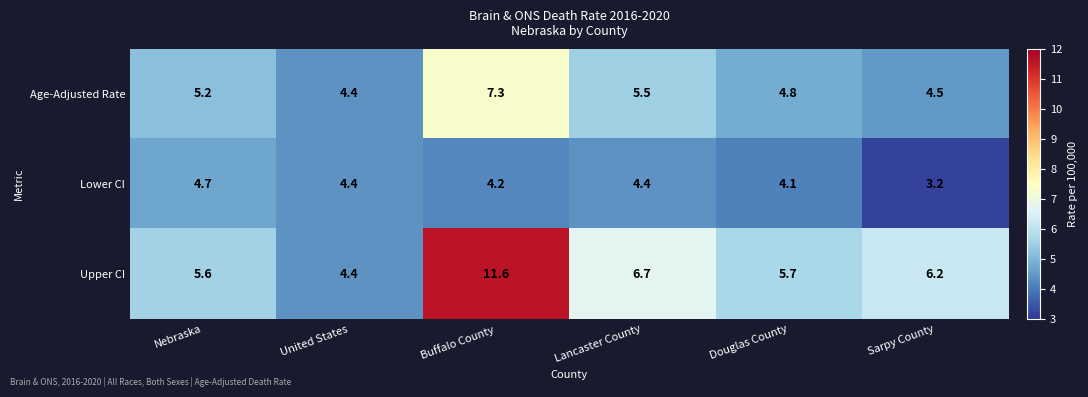

How many distinct data groups are displayed?

3